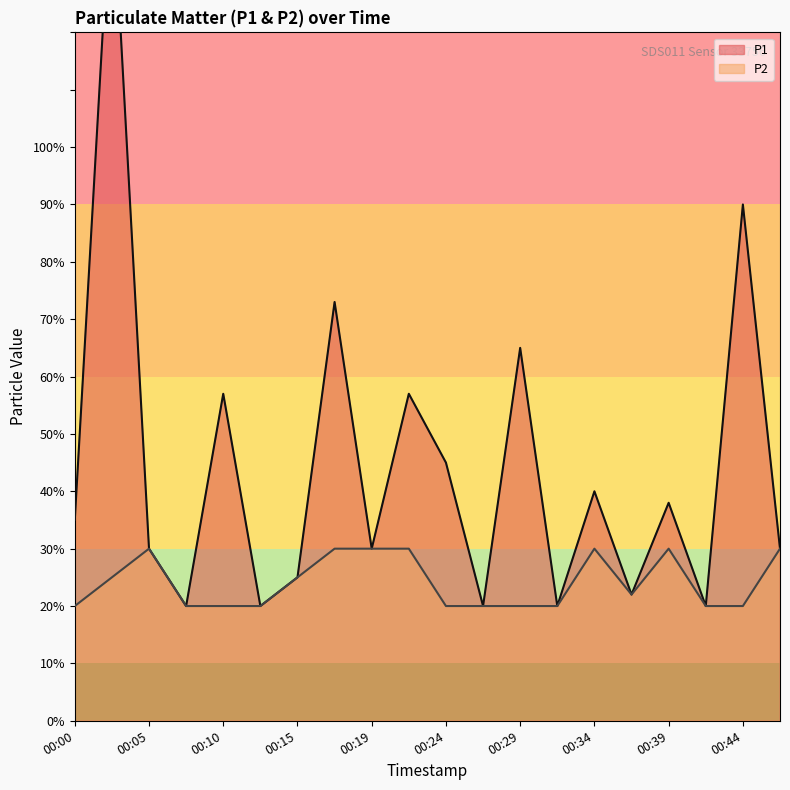

Which series has the largest range (max minus min)?

P1